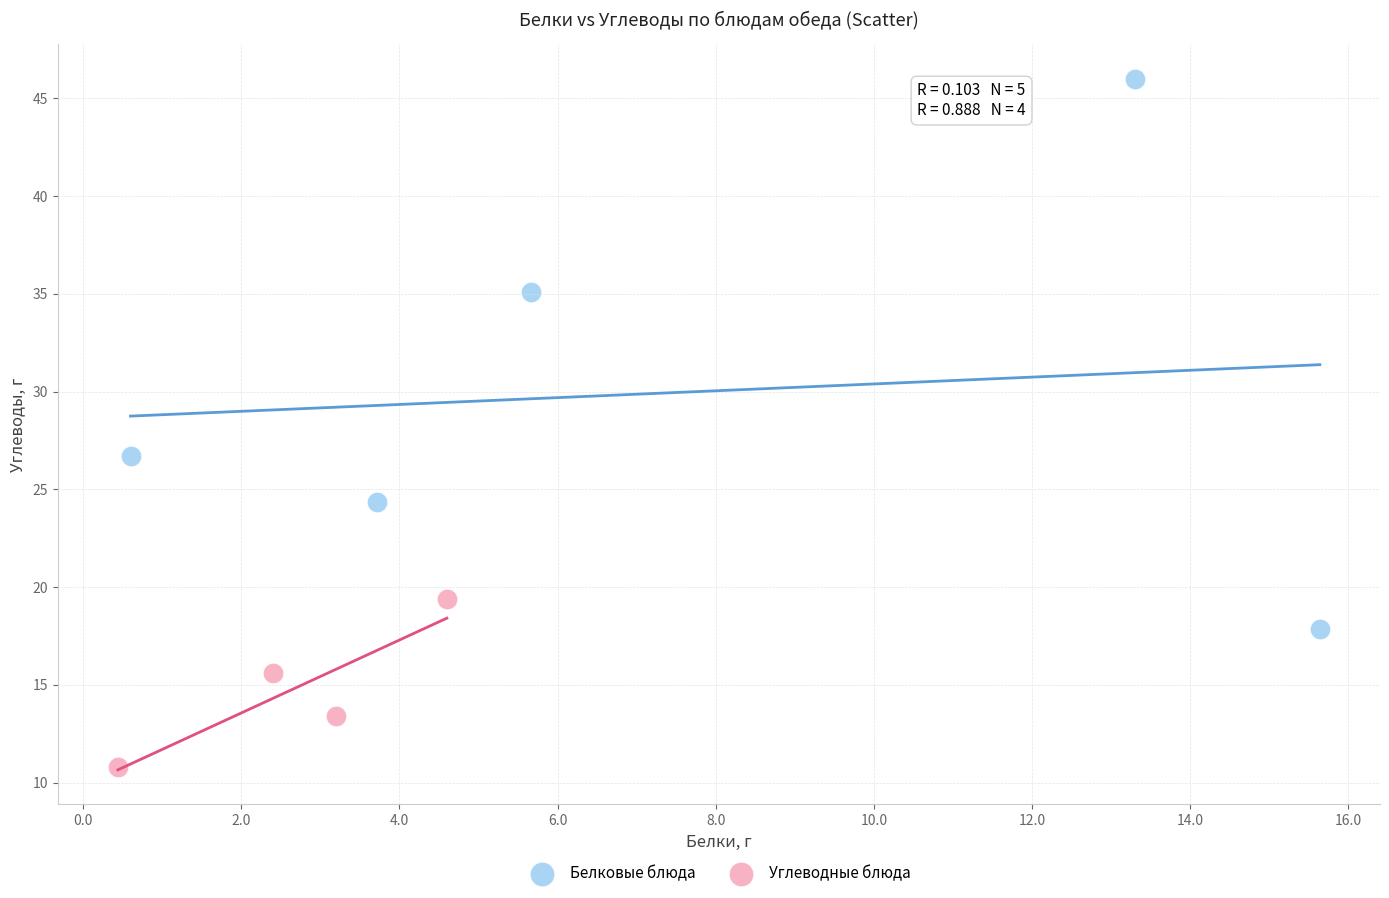

Which series contains the highest Y value?

Белковые блюда